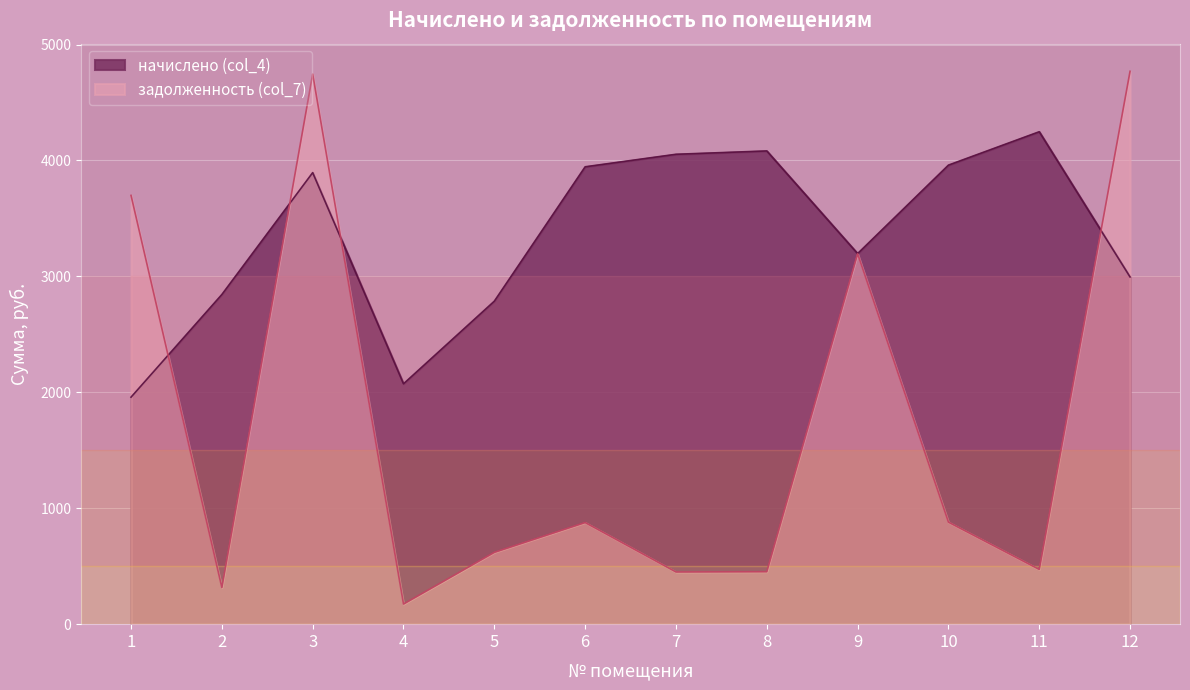

How many values in the начислено (col_4) series are below 3895?

6